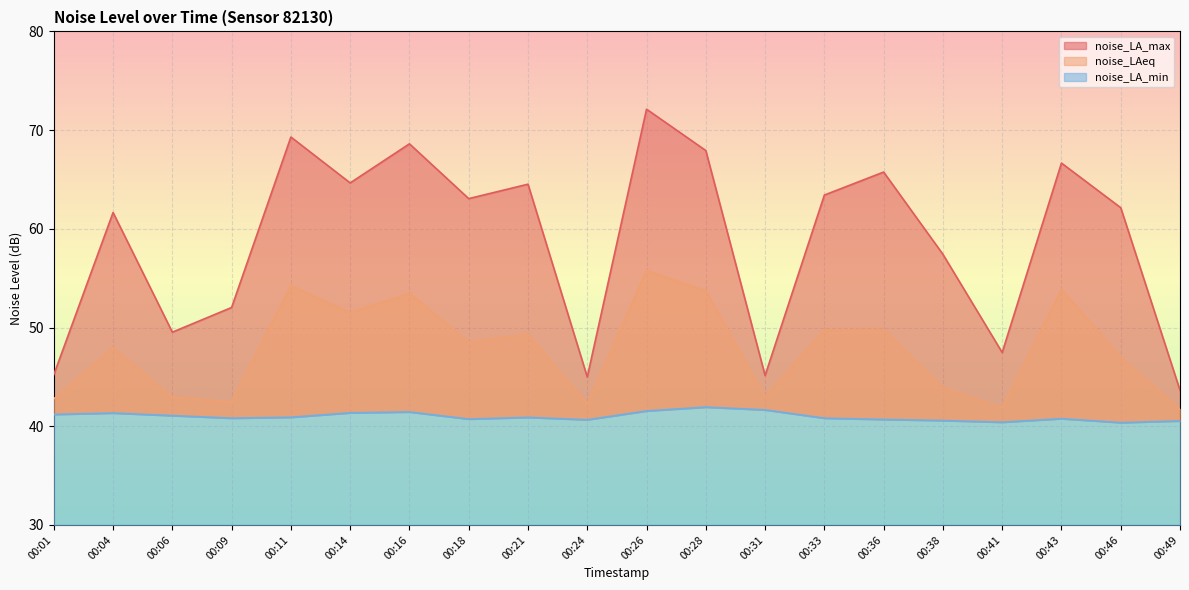

Which has a higher value, 00:11 or 00:43?

00:11